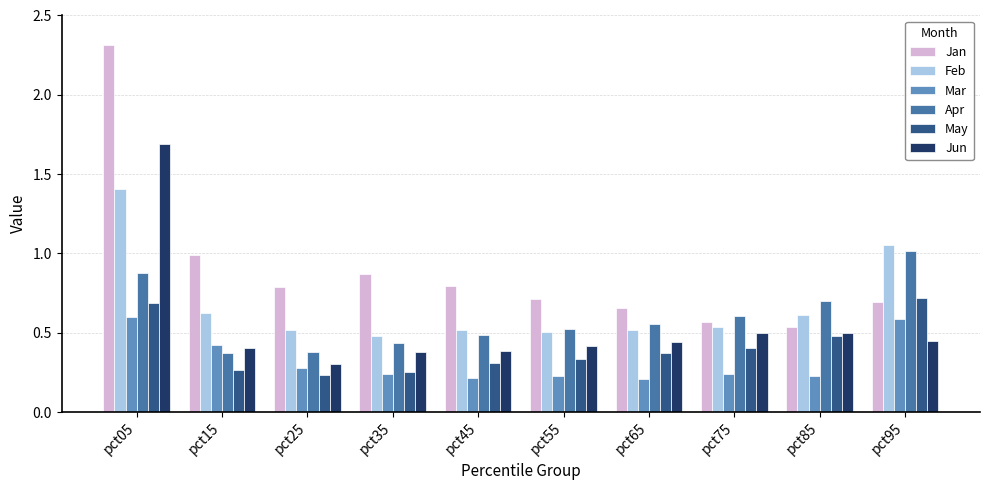

What is the maximum value shown in the chart?

2.3